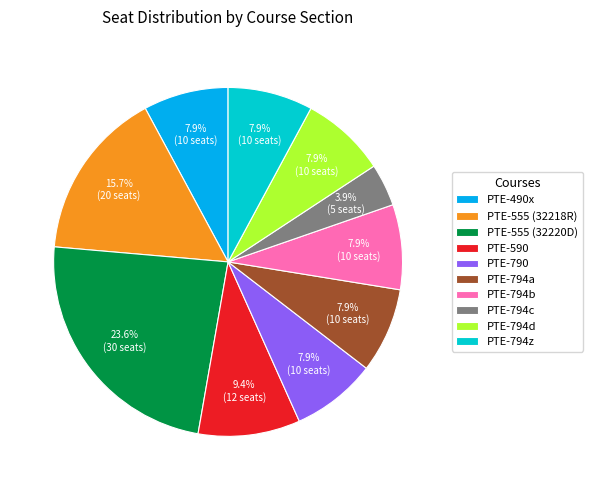

The PTE-490x slice represents 8% of the pie. True or false?

True